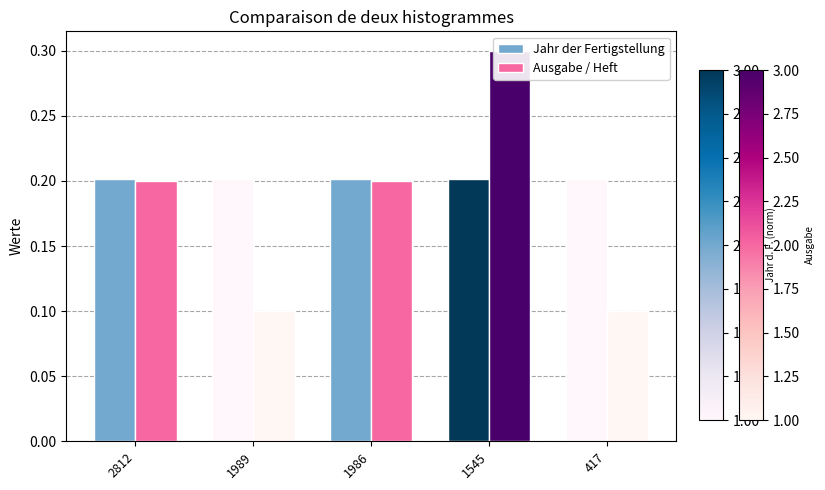

Count the number of data series in this chart.

2